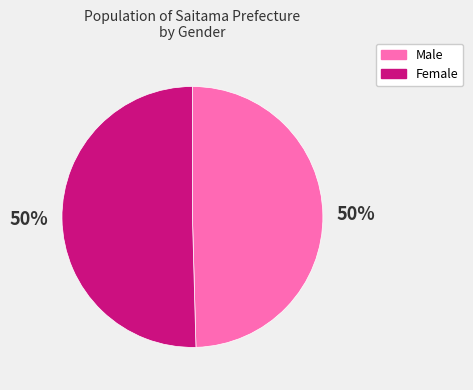

How many segments does this pie chart have?

2